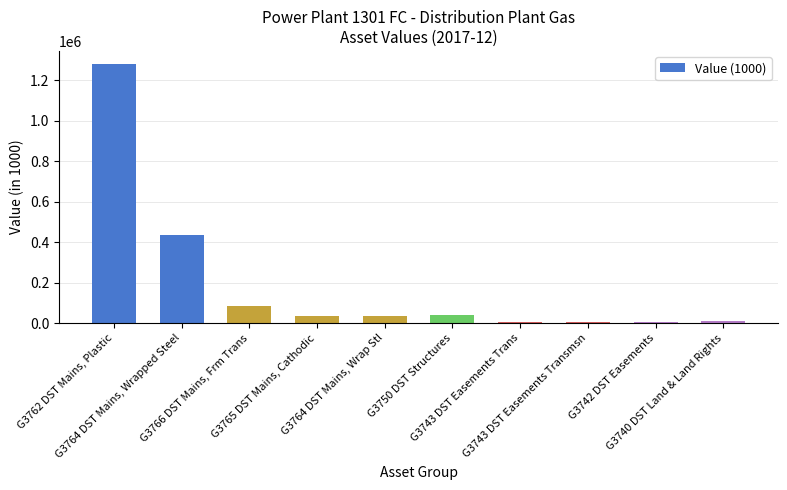

Which category has the highest value across all series?

G3762 DST Mains, Plastic